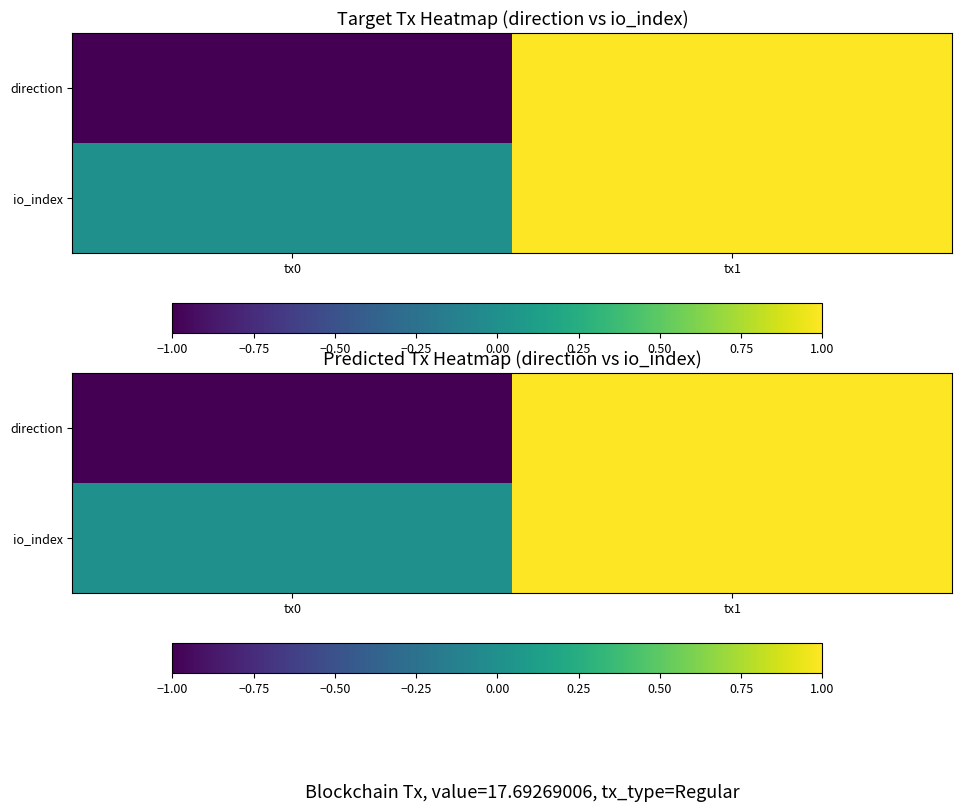

List the labels in order of io_index value, largest first.

tx1, tx0